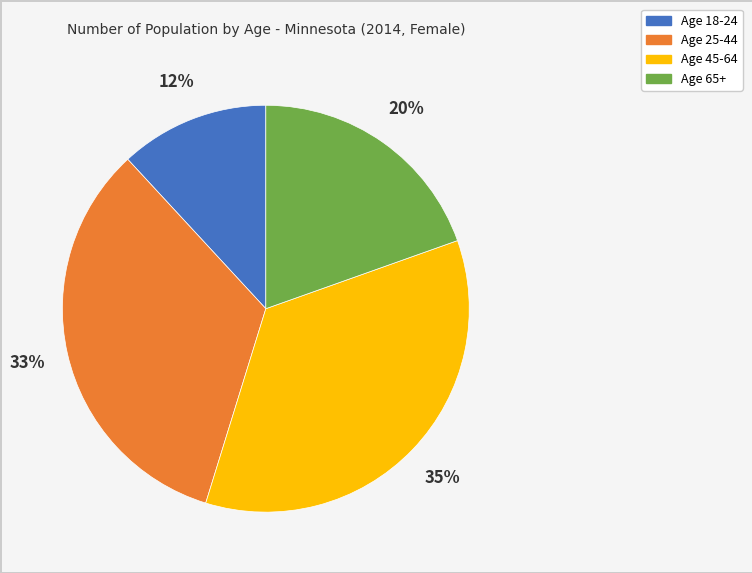

Which slice is the largest?

Age 45-64